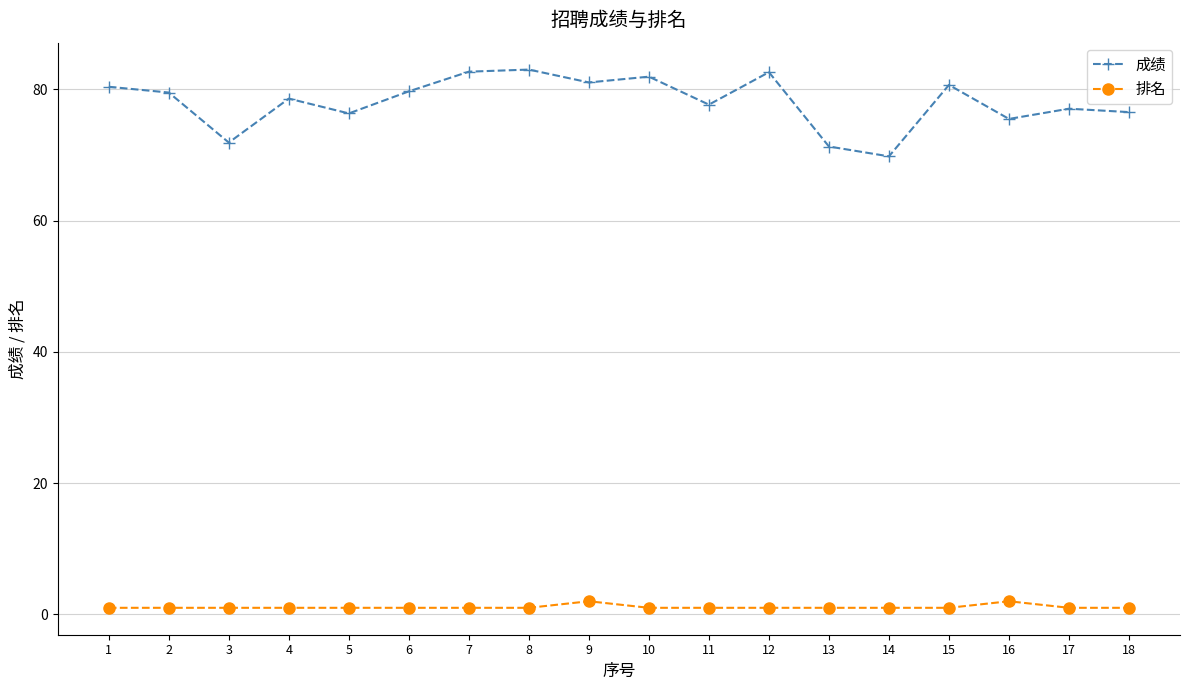

True or false: 排名 and 成绩 intersect in this chart.

False